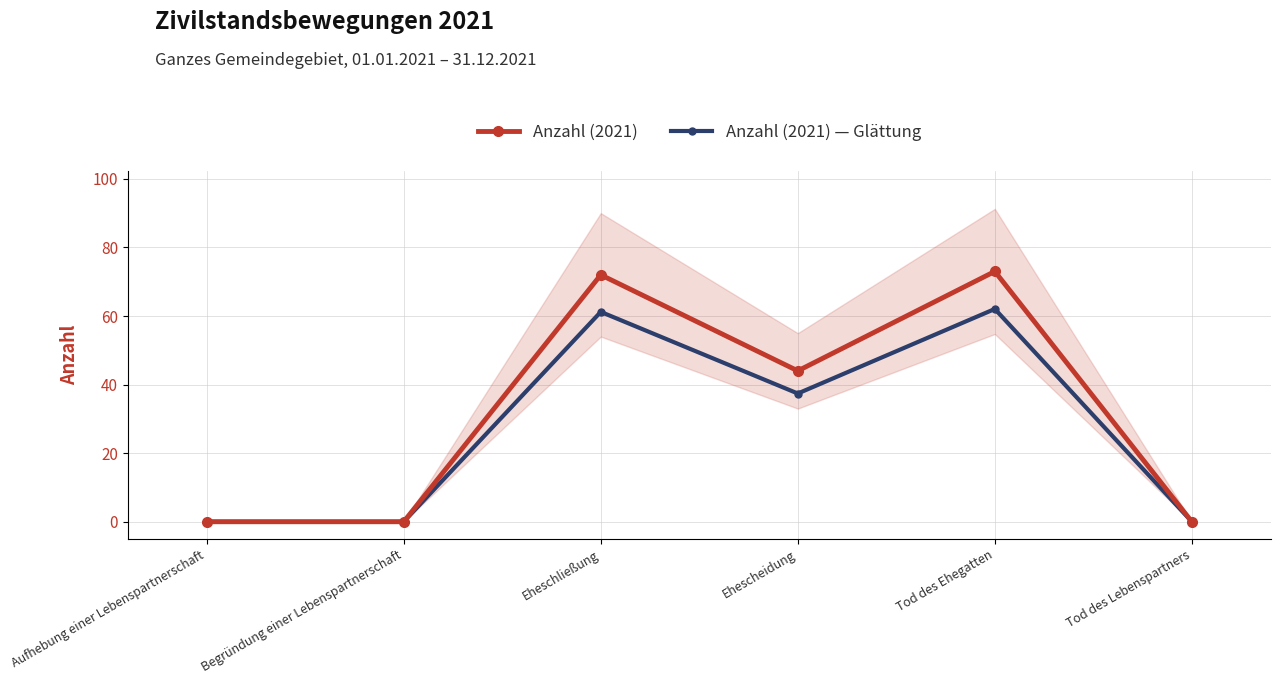

What are all the series names shown in the legend?

Anzahl (2021), Anzahl (2021) — Glättung